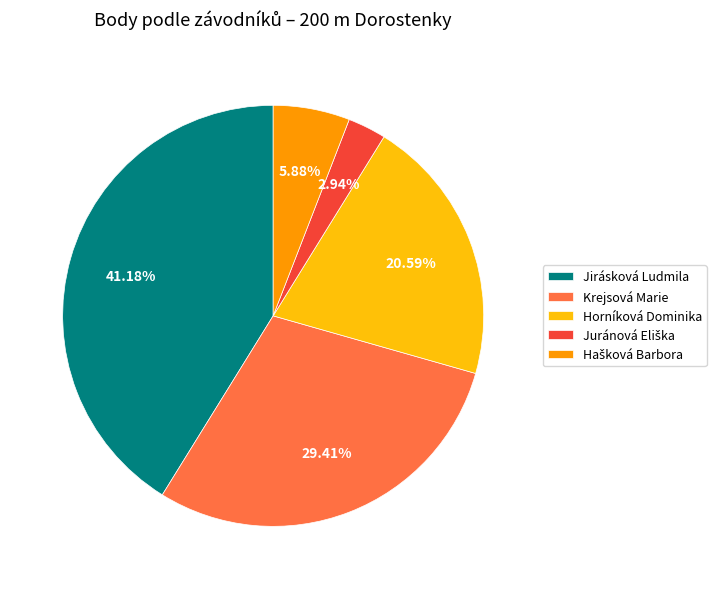

Is there a majority slice in this chart?

No